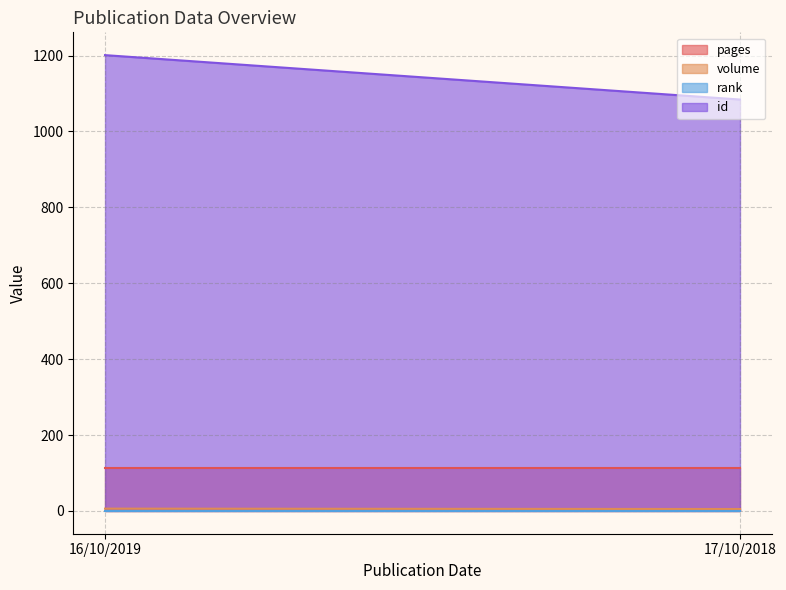

Which category has the highest value across all series?

16/10/2019